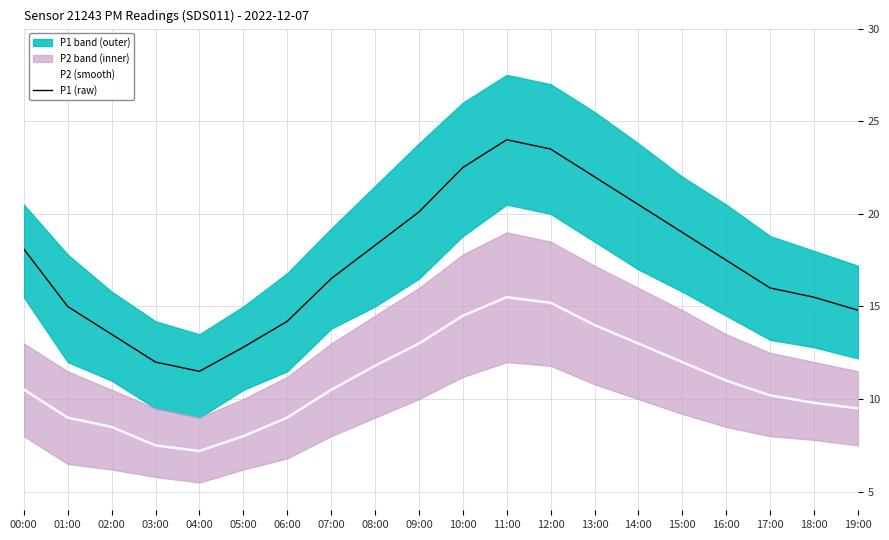

What is the approximate value of P2 (smooth) at 16:00?

11.0